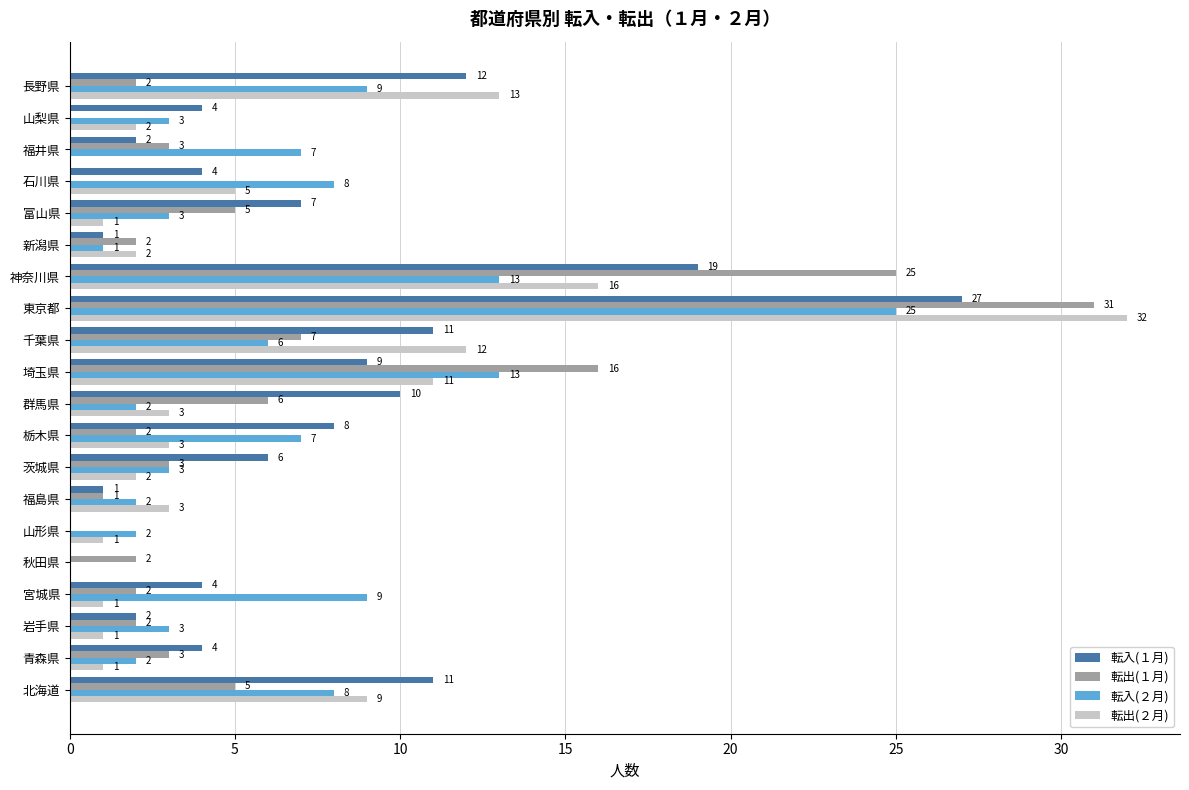

What is the sum of the 転入(２月) values at 埼玉県 and 北海道?

21